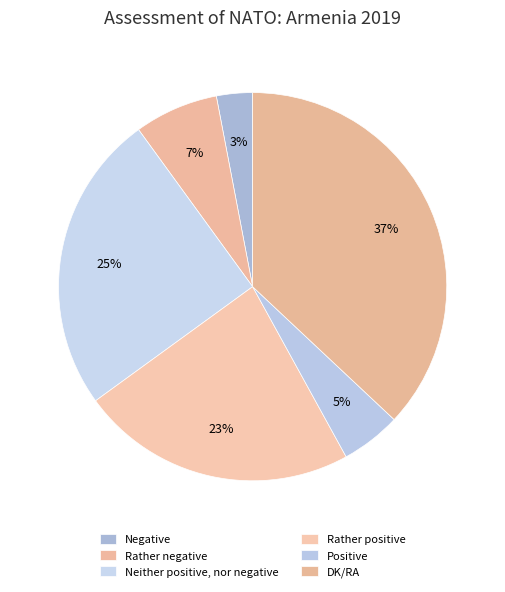

What percentage is the Positive slice, to the nearest percent?

5%